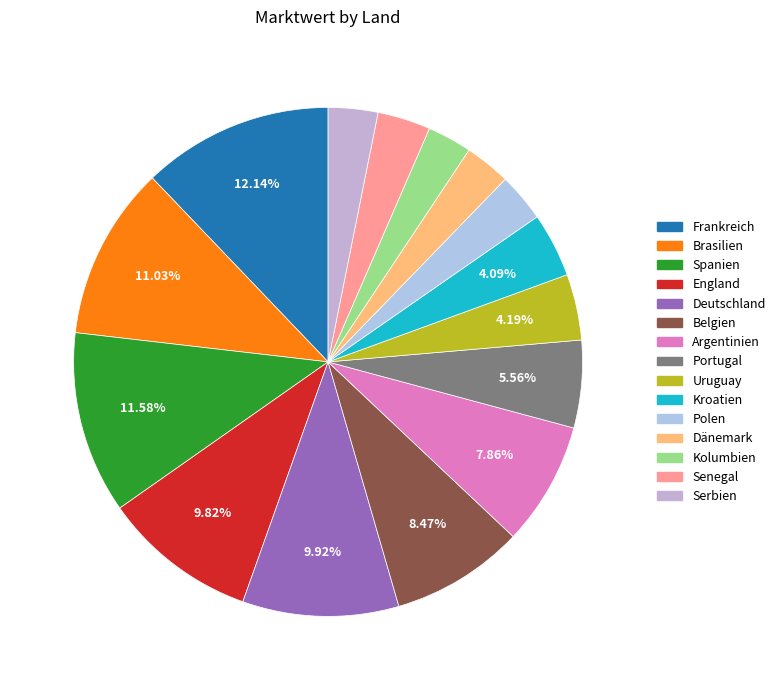

Rank the categories by value from lowest to highest.

Kolumbien, Dänemark, Polen, Serbien, Senegal, Kroatien, Uruguay, Portugal, Argentinien, Belgien, England, Deutschland, Brasilien, Spanien, Frankreich